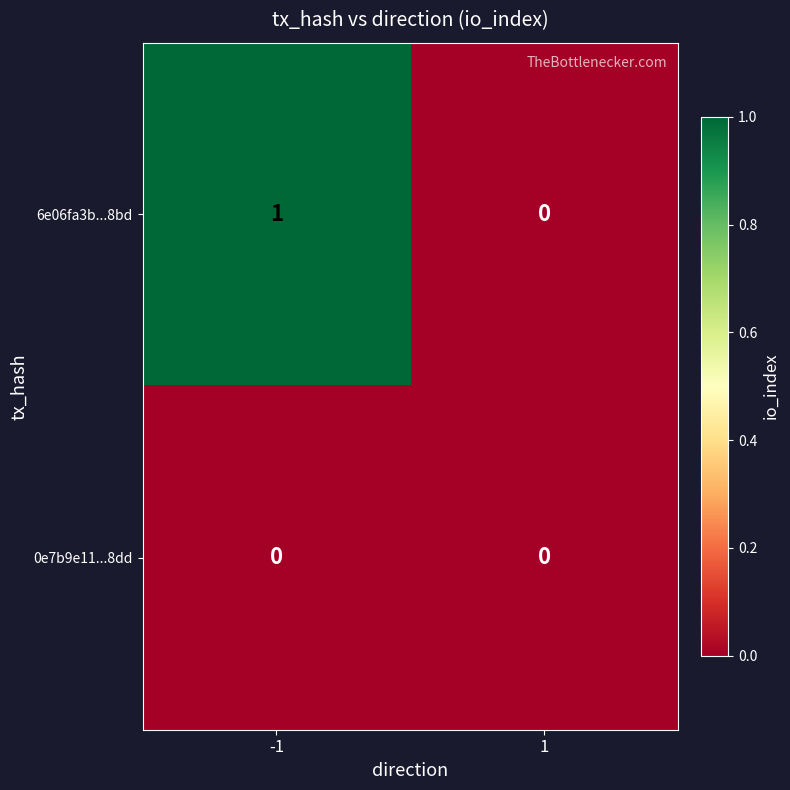

Reading right to left, extract all data points from this chart.

6e06fa3b...8bd: 0	1
0e7b9e11...8dd: 0	0